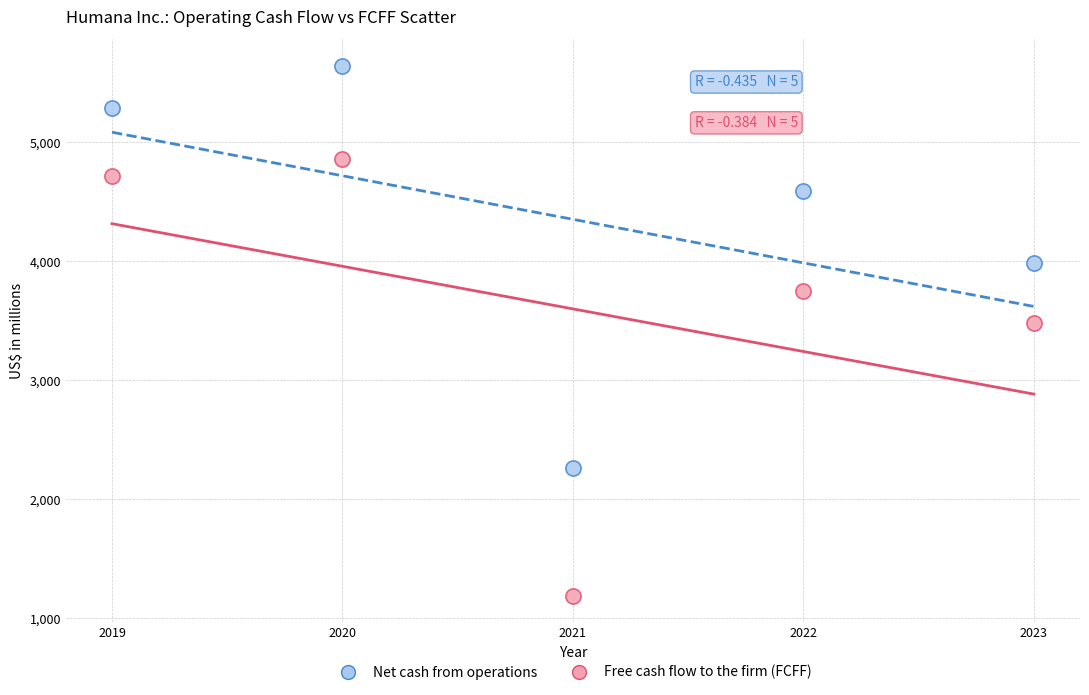

What are all the series names shown in the legend?

Net cash from operations, Free cash flow to the firm (FCFF)